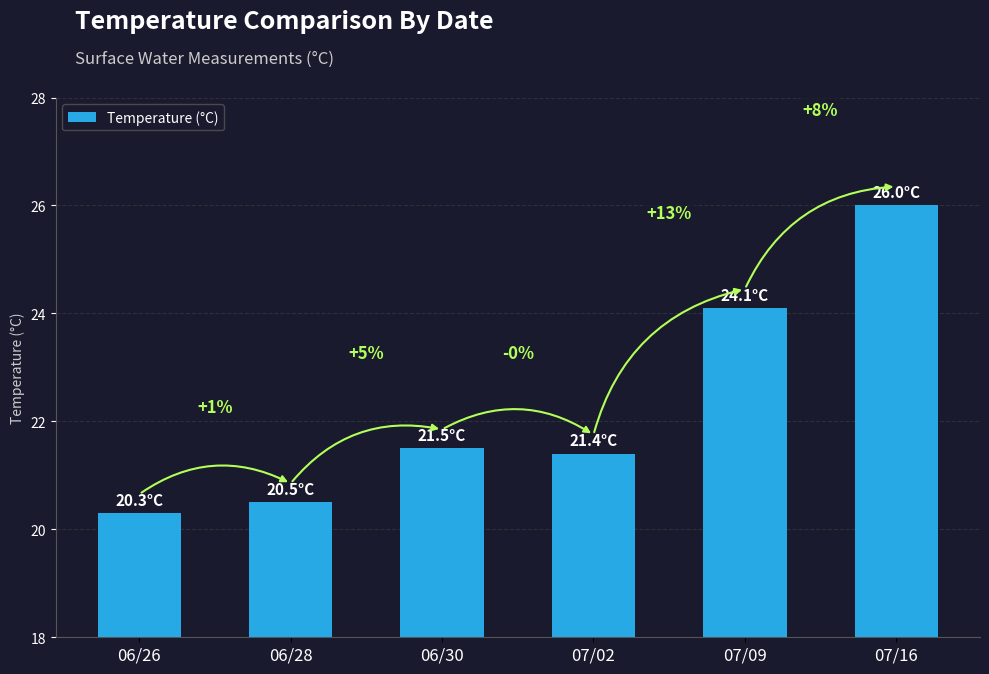

Does the chart contain any negative values?

No